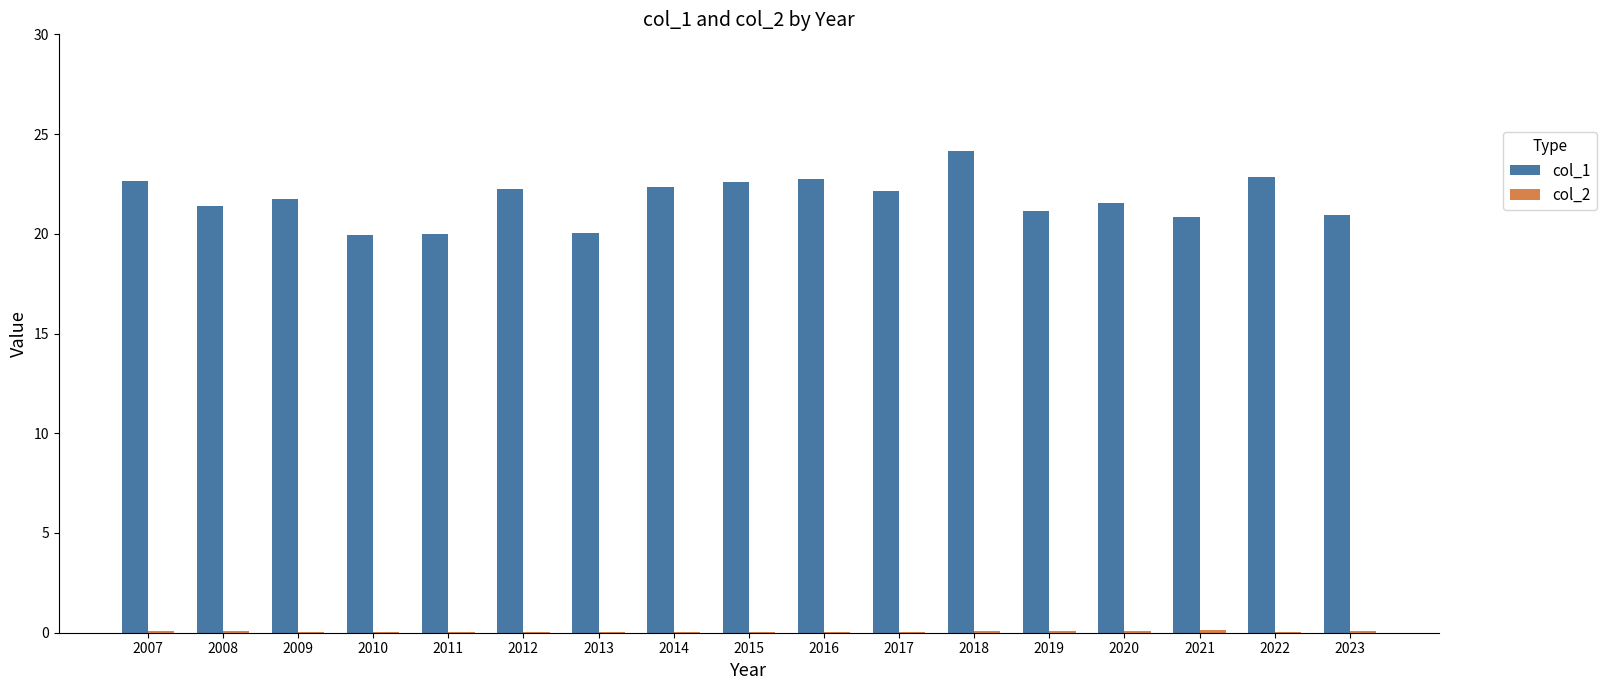

At which category is the sum across all series the highest?

2018